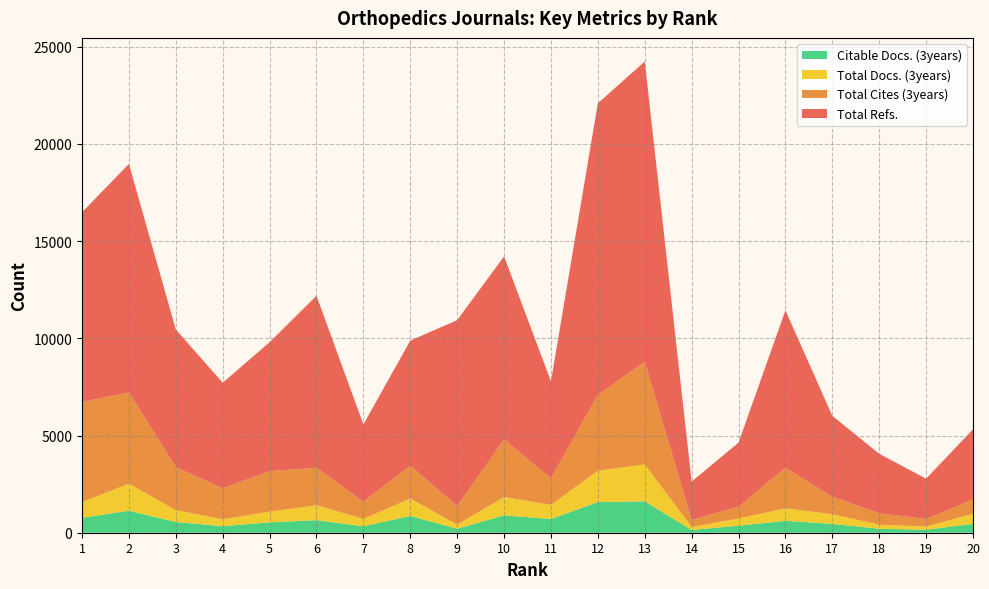

Reading right to left, what are all the values shown in this chart?

Total Refs.: 3614	2077	3062	4161	8097	3298	1975	15442	14997	4983	9428	9559	6436	3976	8848	6632	5440	7072	11763	9745
Total Cites (3years): 735	384	587	897	2088	605	363	5287	3904	1370	2952	960	1684	885	1926	2086	1583	2216	4686	5160
Total Docs. (3years): 511	166	209	498	641	369	150	1895	1610	726	942	208	898	375	766	546	353	610	1389	811
Citable Docs. (3years): 458	154	203	457	612	362	143	1616	1576	707	894	206	863	333	648	535	339	552	1134	766